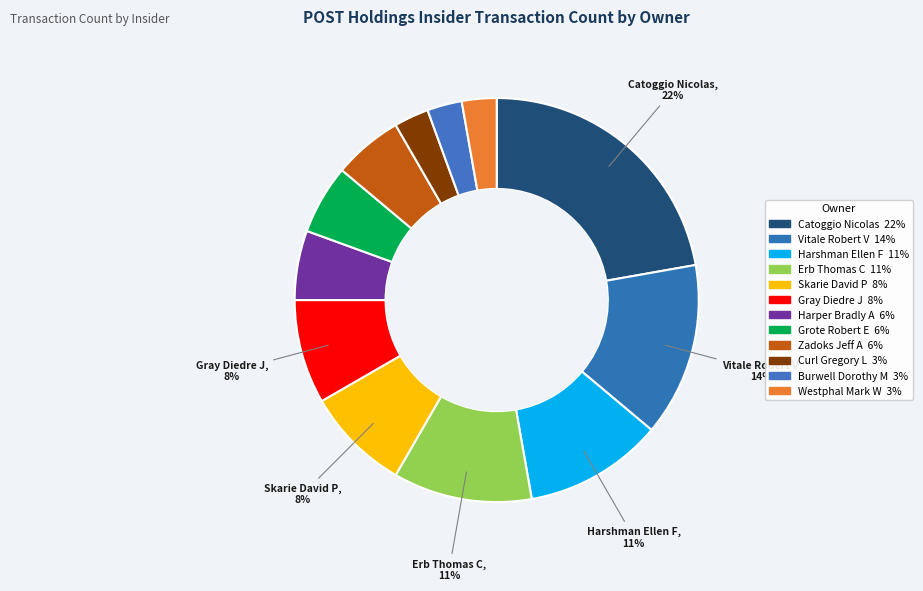

How many slices are in this pie chart?

12